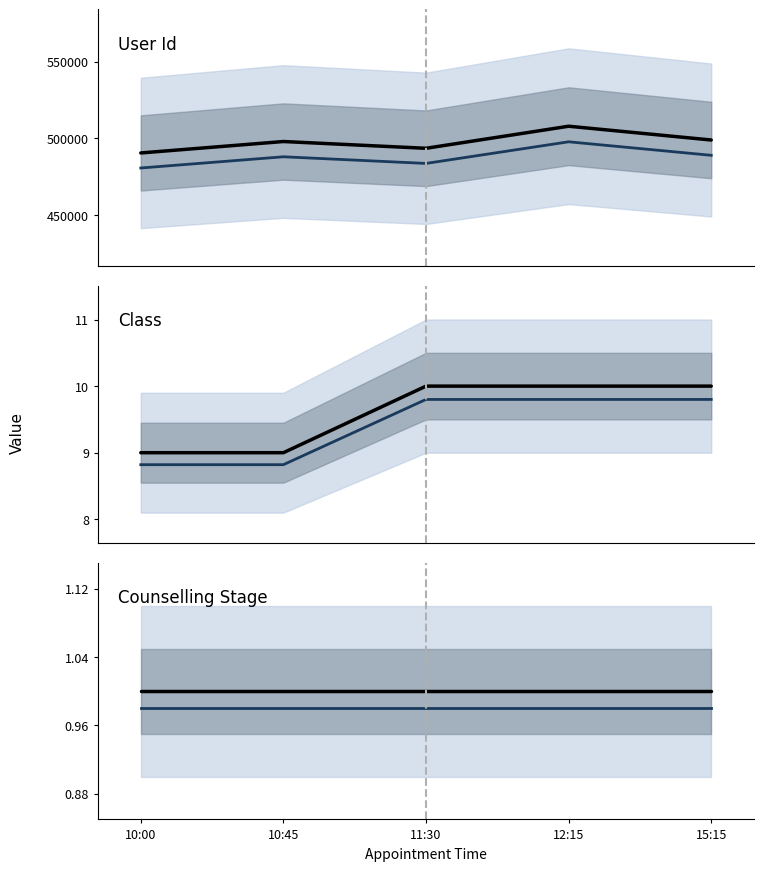

At which label is Counselling Stage closest to 1?

10:00